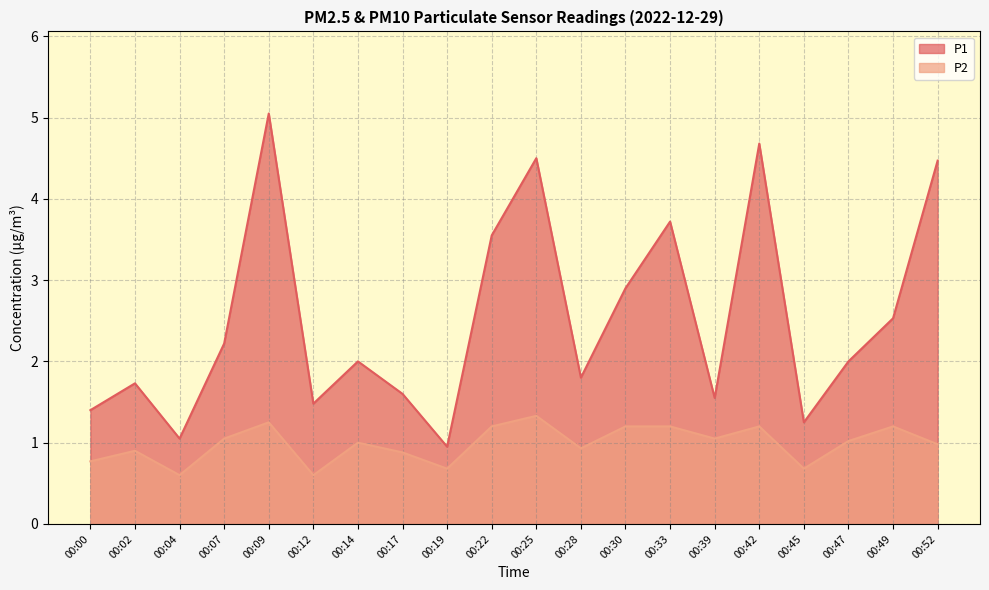

What is the value of the P1 point at the 17th from the left?

1.2